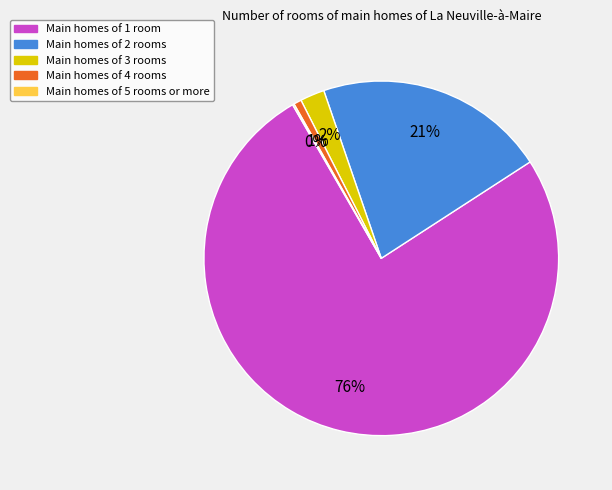

The Main homes of 4 rooms slice represents 11% of the pie. True or false?

False